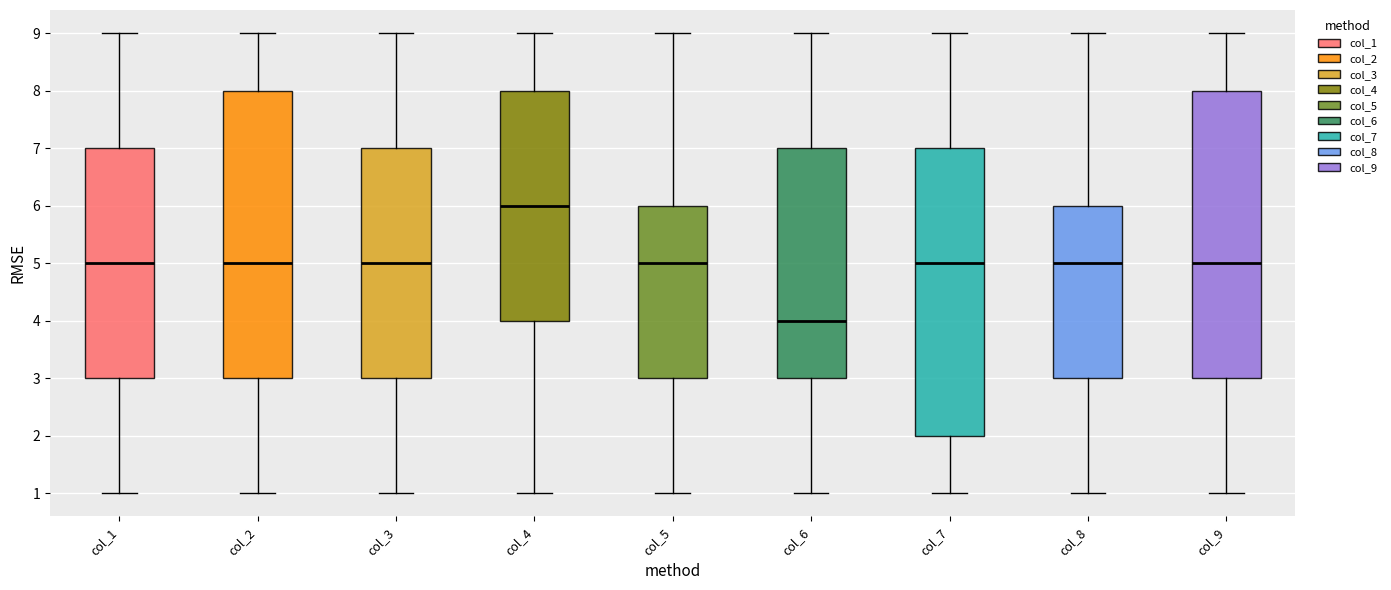

Reading left to right, transcribe this box plot: for each box, give where its median line is, the range the box spans, and where its two whiskers end, as read against the y-axis. The values are not printed on the chart, so give them approximately, as read against the axis.

col_1: median 5, box 3 to 7, whiskers 1 to 9
col_2: median 5, box 3 to 8, whiskers 1 to 9
col_3: median 5, box 3 to 7, whiskers 1 to 9
col_4: median 6, box 4 to 8, whiskers 1 to 9
col_5: median 5, box 3 to 6, whiskers 1 to 9
col_6: median 4, box 3 to 7, whiskers 1 to 9
col_7: median 5, box 2 to 7, whiskers 1 to 9
col_8: median 5, box 3 to 6, whiskers 1 to 9
col_9: median 5, box 3 to 8, whiskers 1 to 9